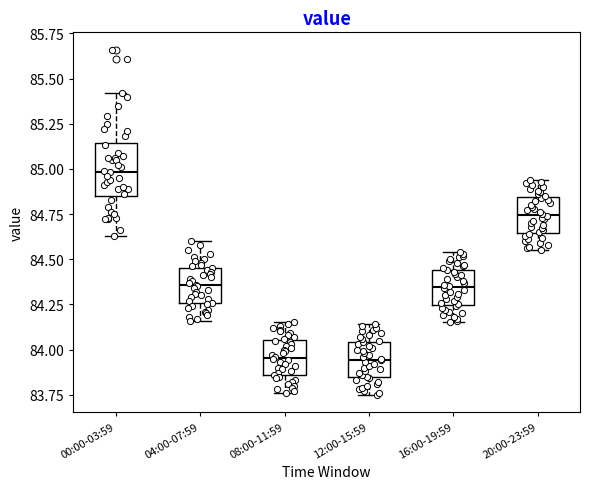

Comparing the boxes themselves (not the whiskers), which one is the tallest?

00:00-03:59